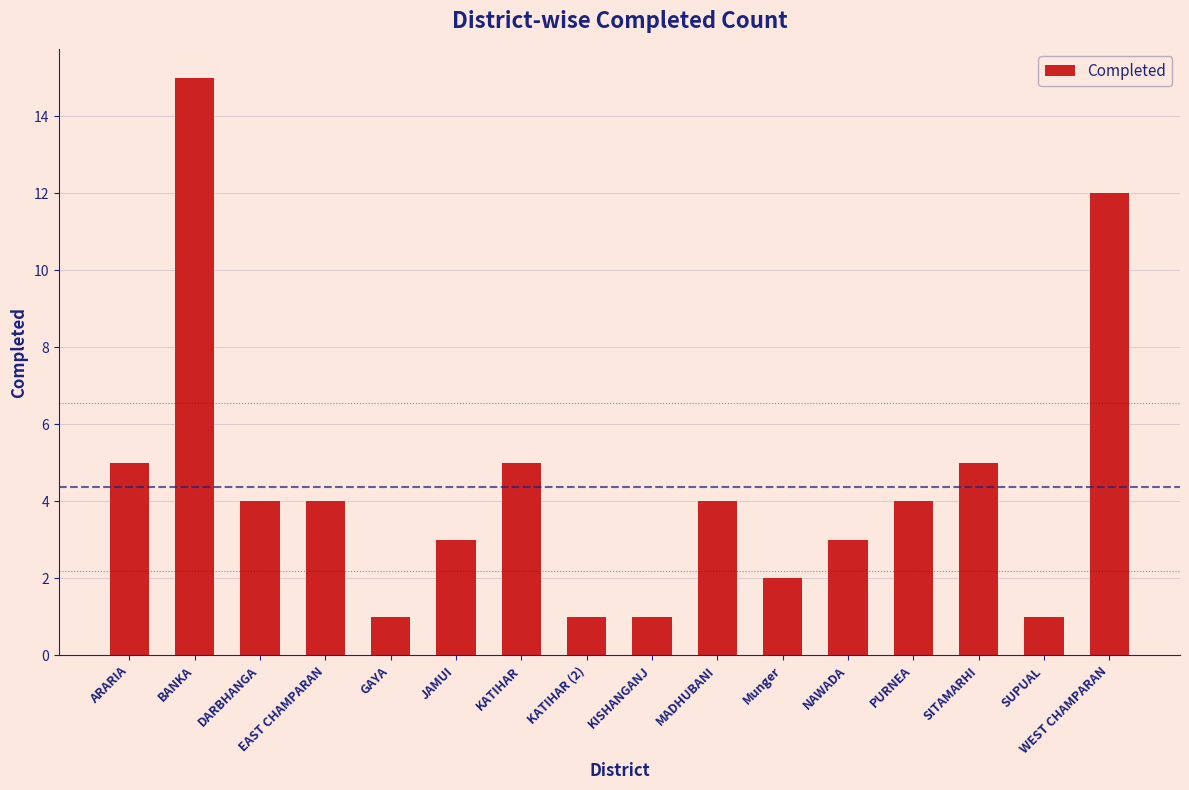

Approximately how many times larger is the value at DARBHANGA compared to WEST CHAMPARAN?

0.3